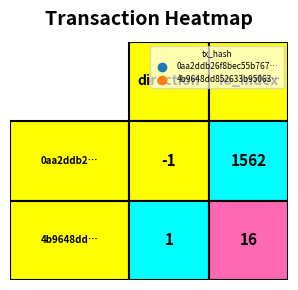

Reading right to left, what are all the values shown in this chart?

0aa2ddb26f8bec55b76738a0c9bd72641753df8: 1=1562	0=-1
4b9648dd852633b950630093f36c0825f1acc2b: 1=16	0=1